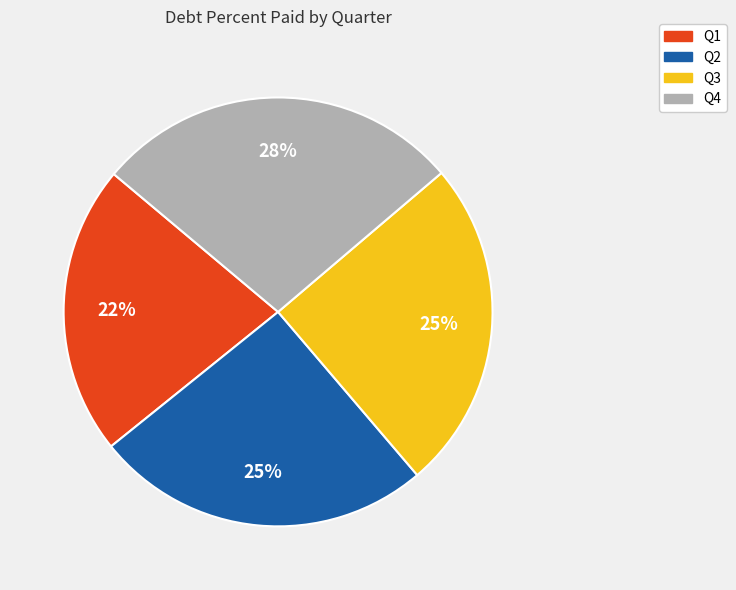

Is the sum of Q1 and Q2 greater than half?

No